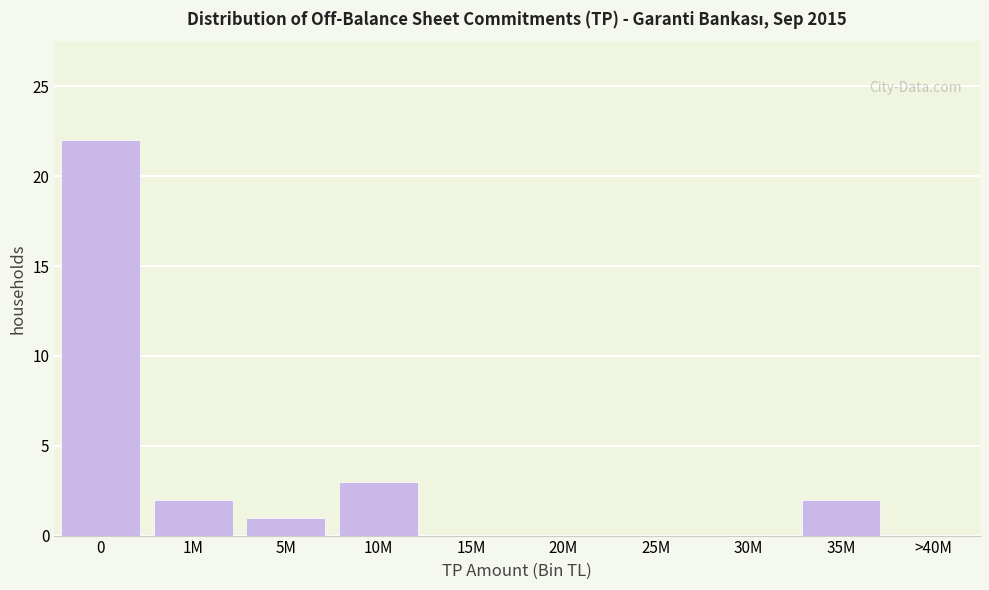

Reading left to right, what are all the values shown in this chart?

0=22	1M=2	5M=1	10M=3	15M=0	20M=0	25M=0	30M=0	35M=2	>40M=0